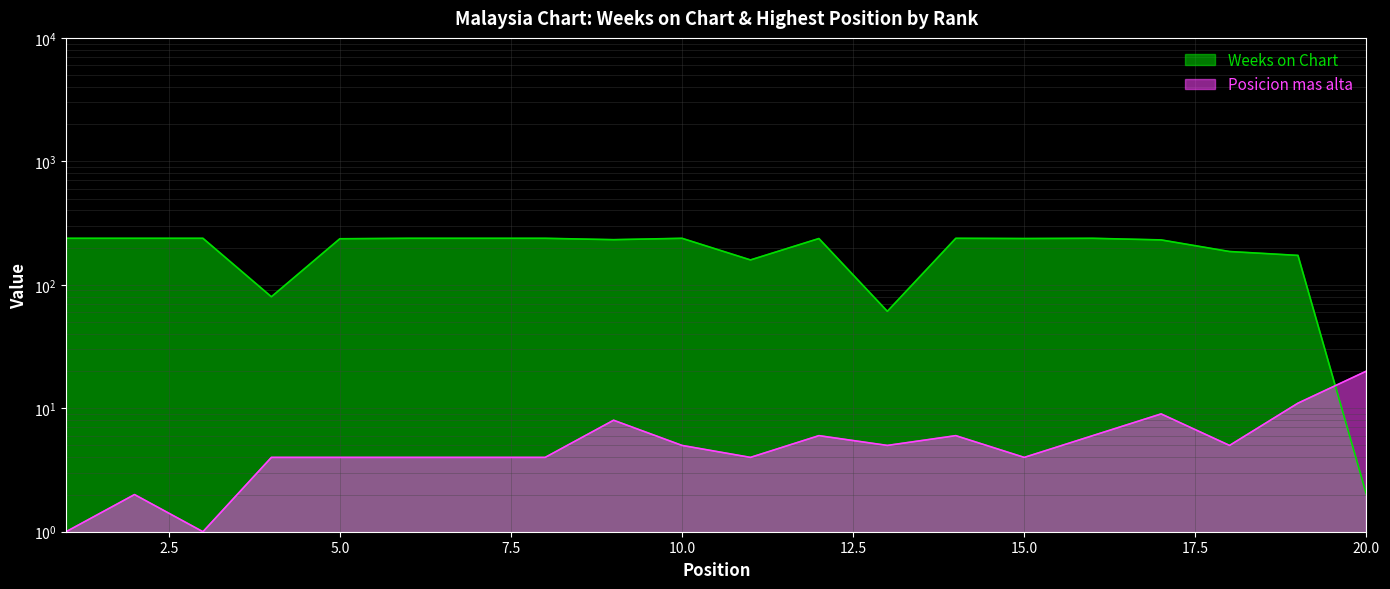

What is the total value across all series at 9?

240